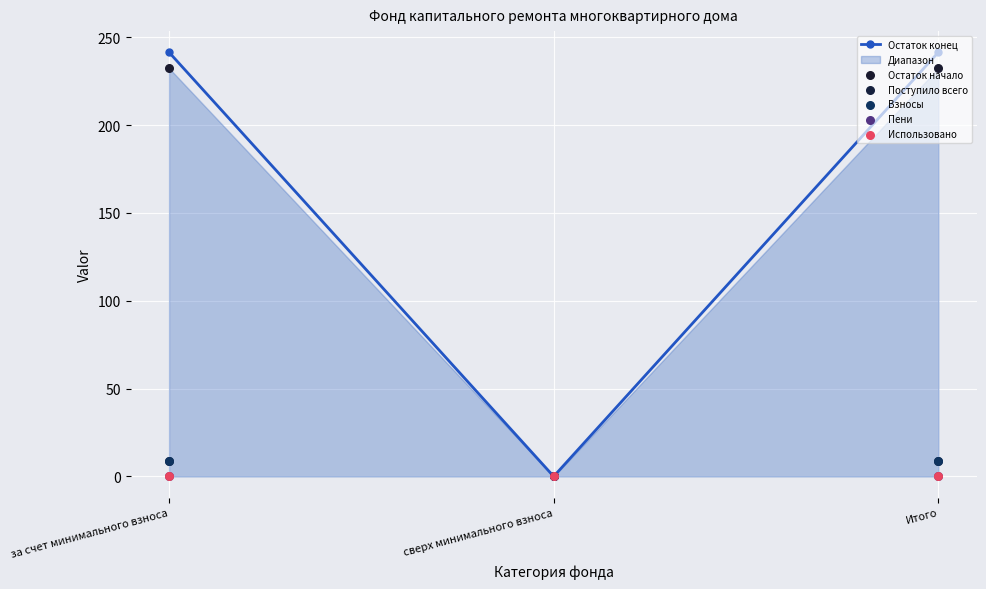

What is the total value across all series at за счет минимального взноса?

491.8